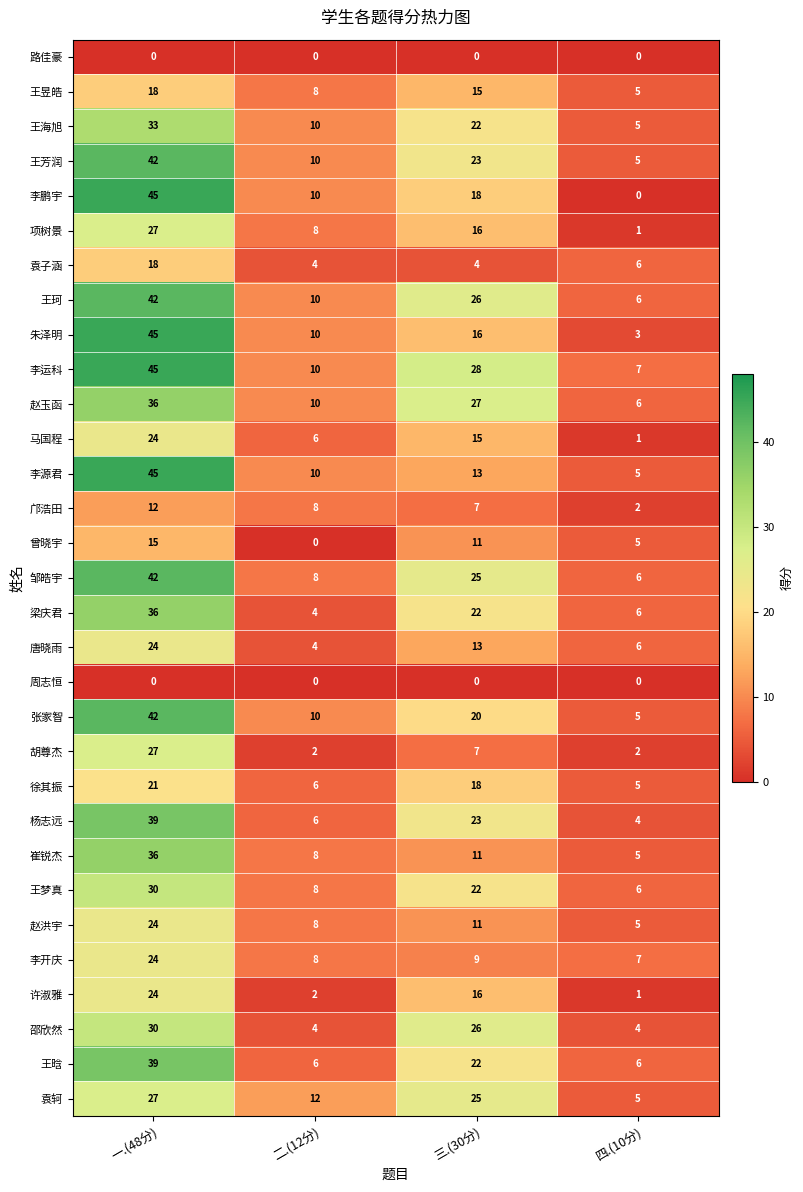

What is the maximum value shown in the chart?

45